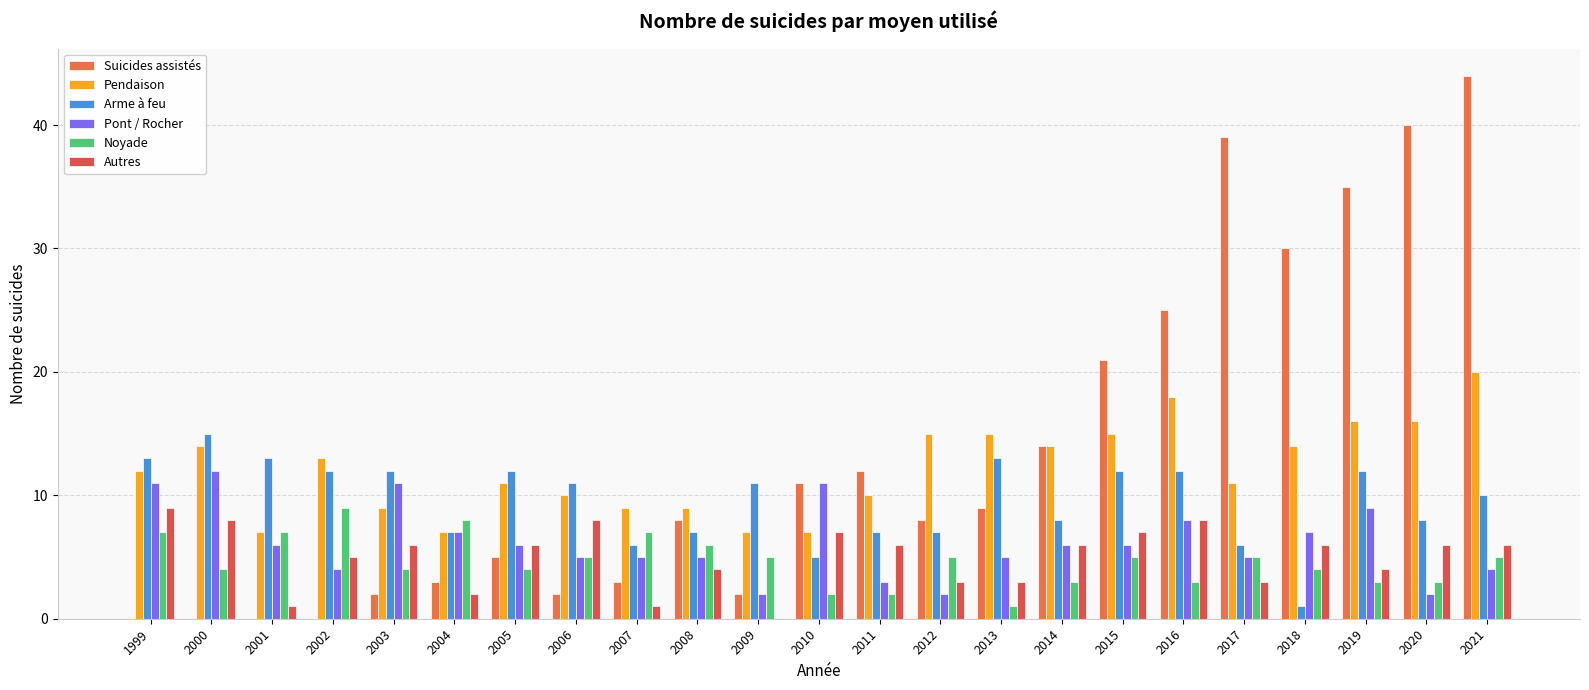

Count the Pont / Rocher values in the range 4 to 8.

14